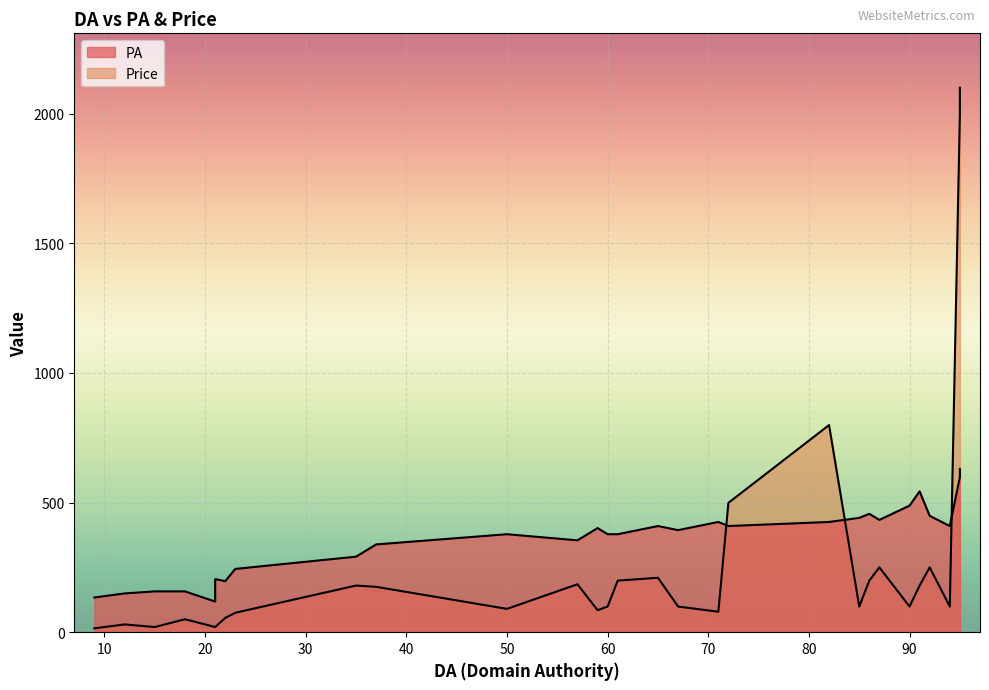

How many intersections are there between Price and PA?

3